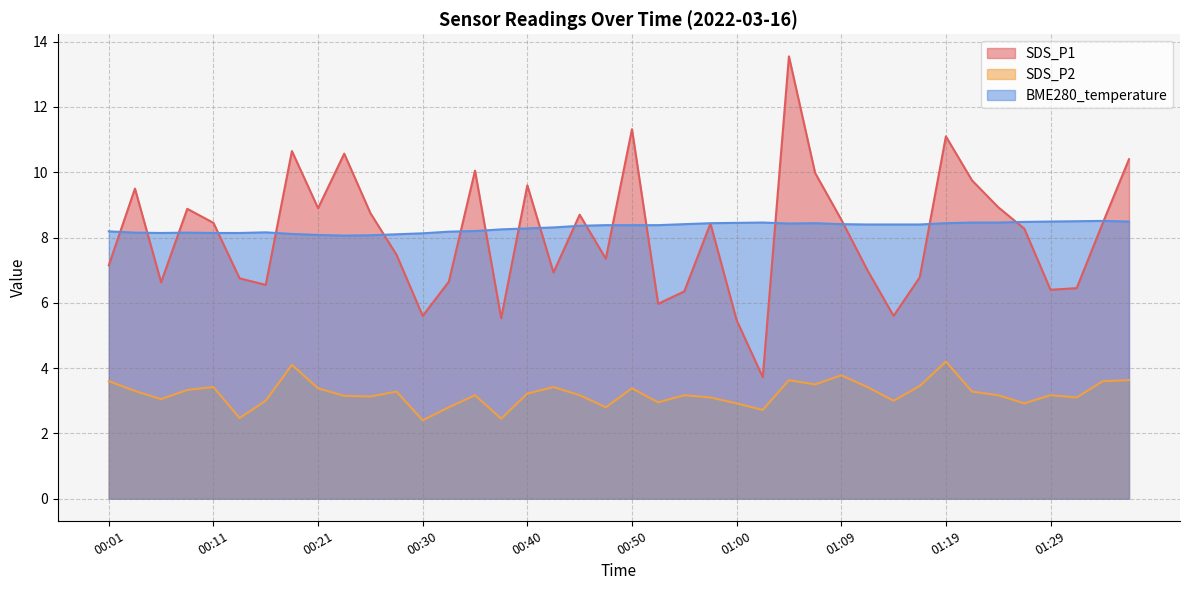

What is the label of the 38th point from the left?

01:31